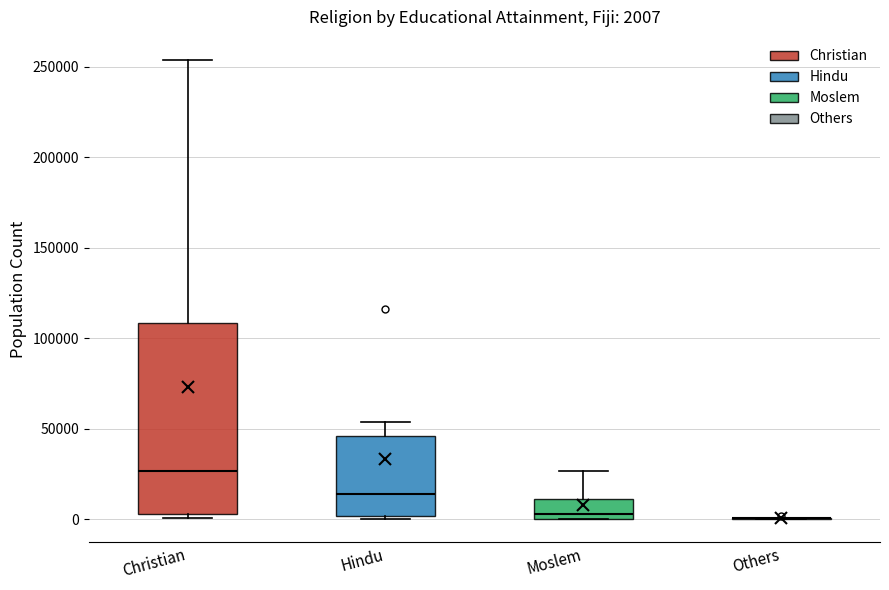

Comparing the boxes themselves (not the whiskers), which one is the tallest?

Christian